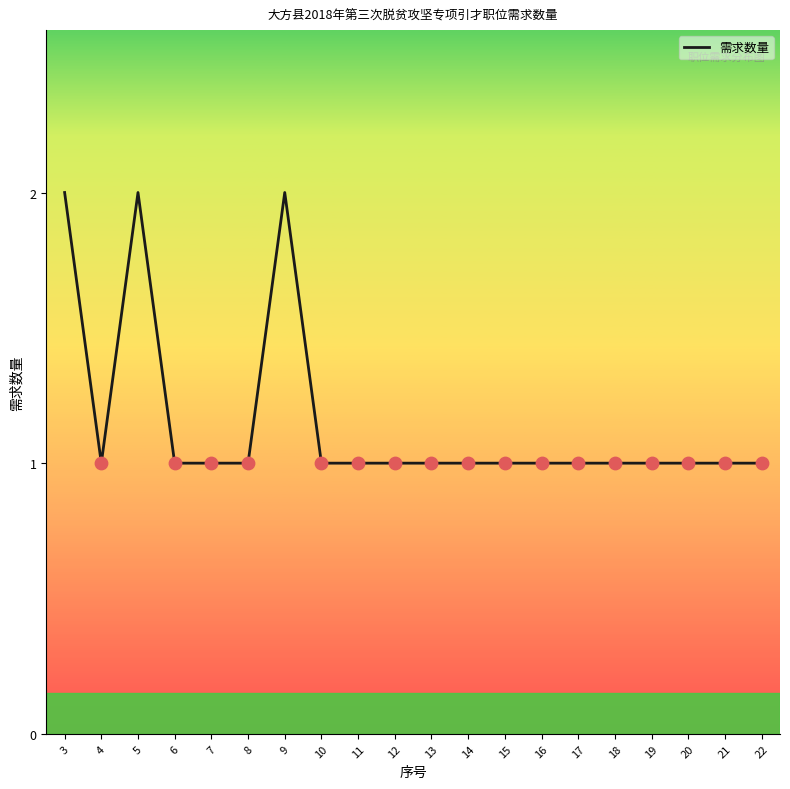

What is the ratio of the value at 7 to the value at 6?

1.0